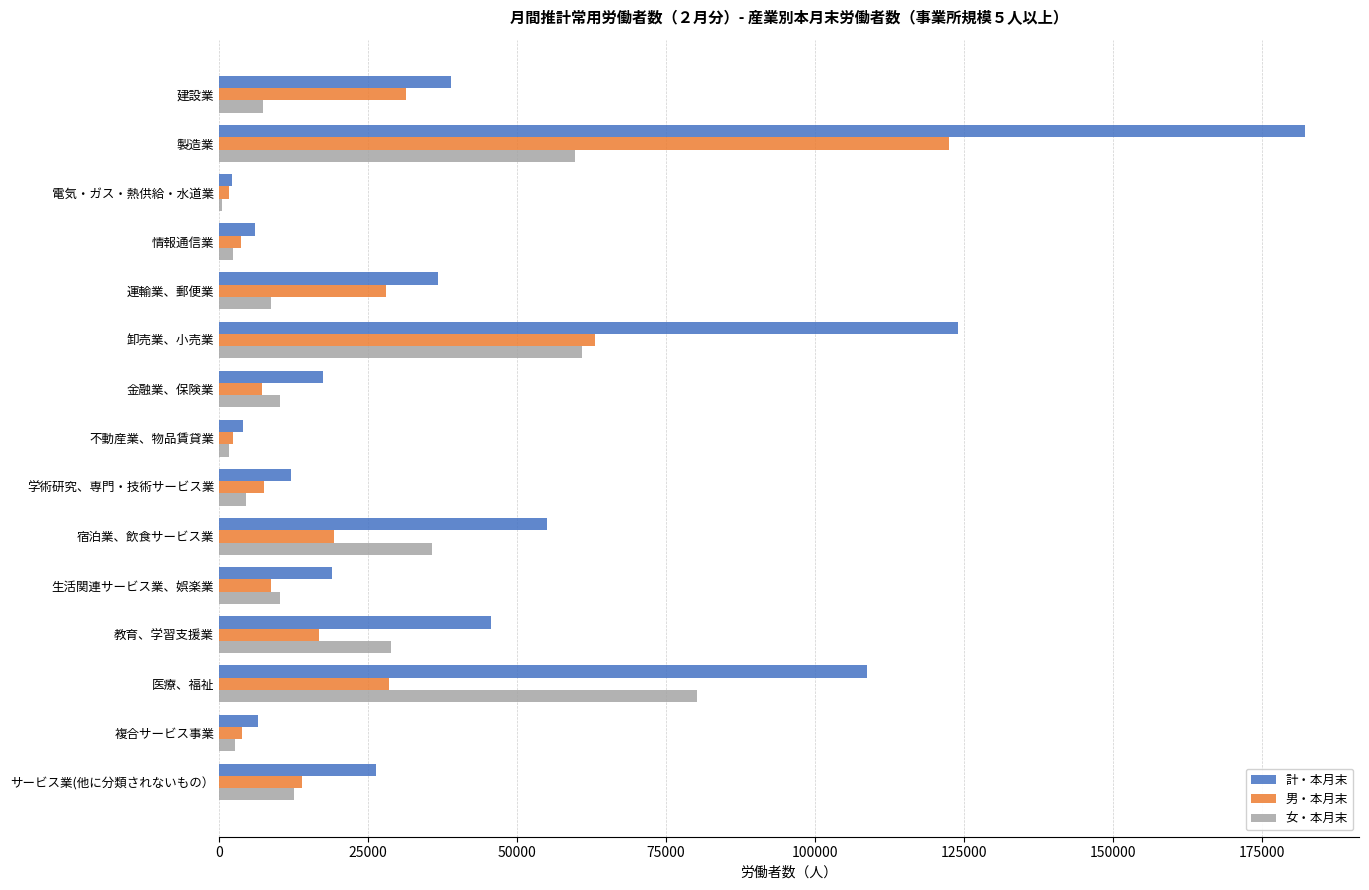

Is it true that 計・本月末 equals 72122 at 卸売業、小売業?

False